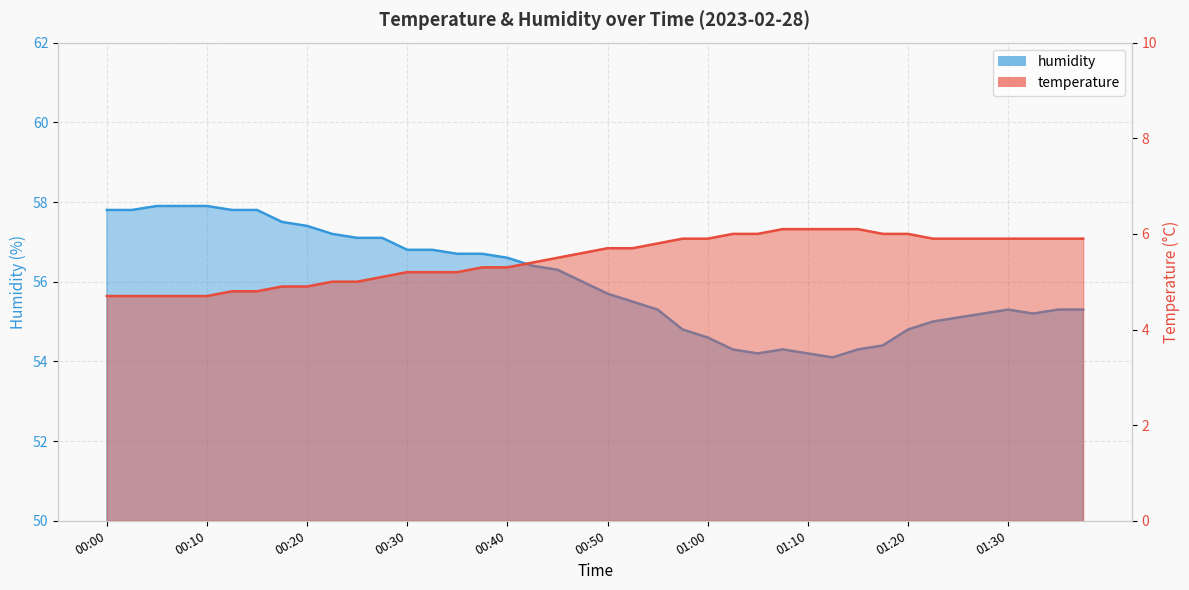

What is the average value of the humidity series?

56.0